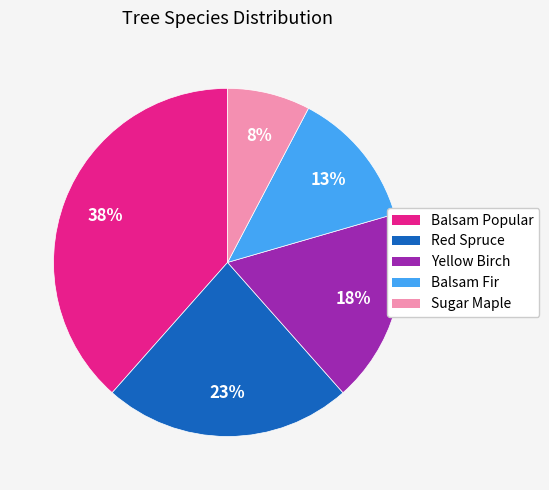

What is the largest slice in the pie chart?

Balsam Popular